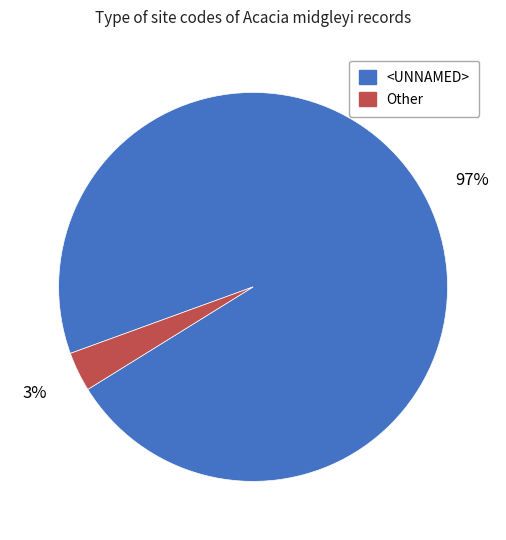

Which category has the biggest portion of the pie?

<UNNAMED>